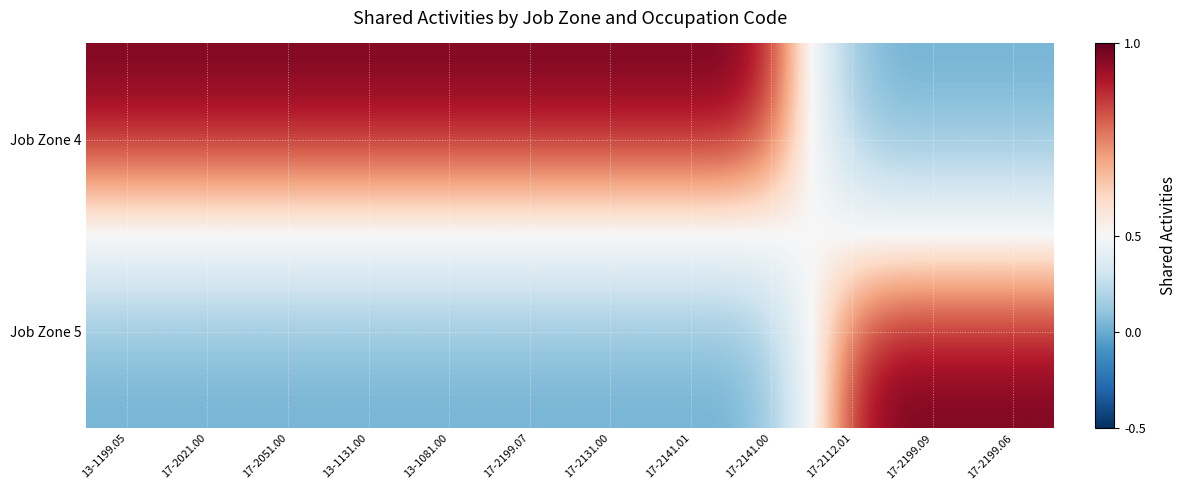

What is the total value across all series at 17-2199.09?

1